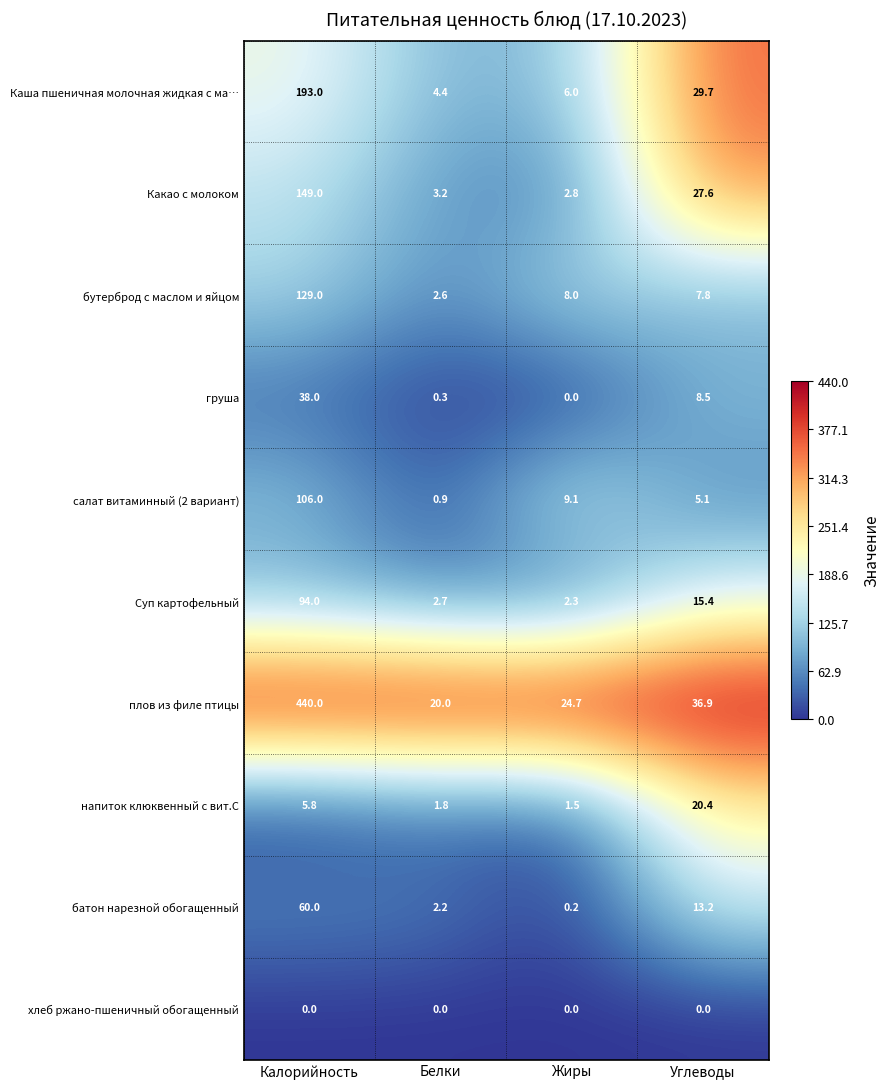

True or false: Суп картофельный has a value of 2.3 at Жиры.

True